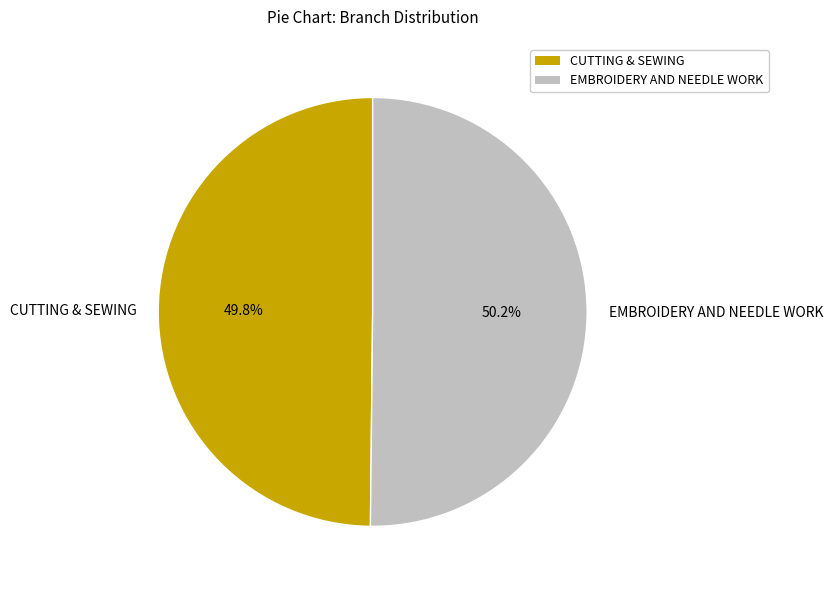

Does any single category account for the majority?

Yes